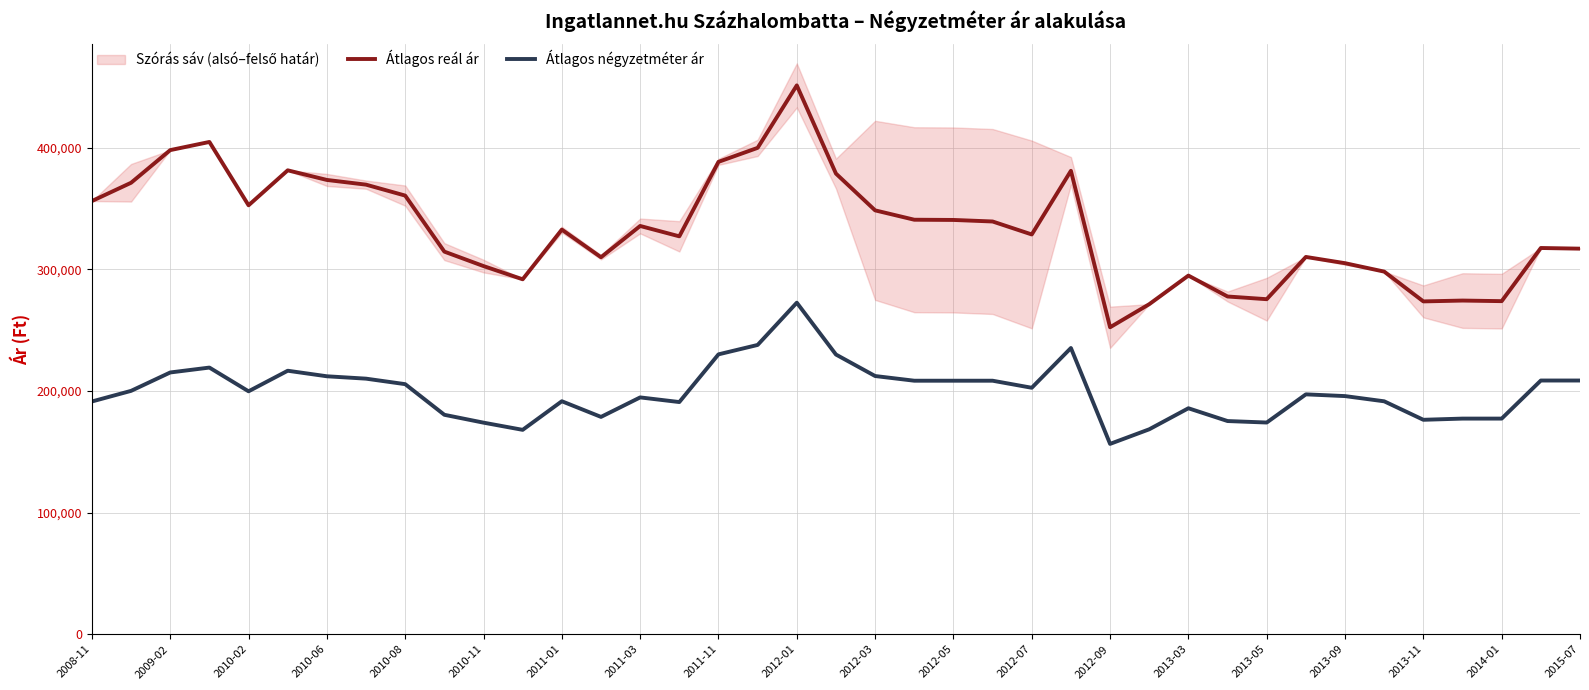

What is the approximate value of Átlagos reál ár at 2014-01, to the nearest 10?

273740